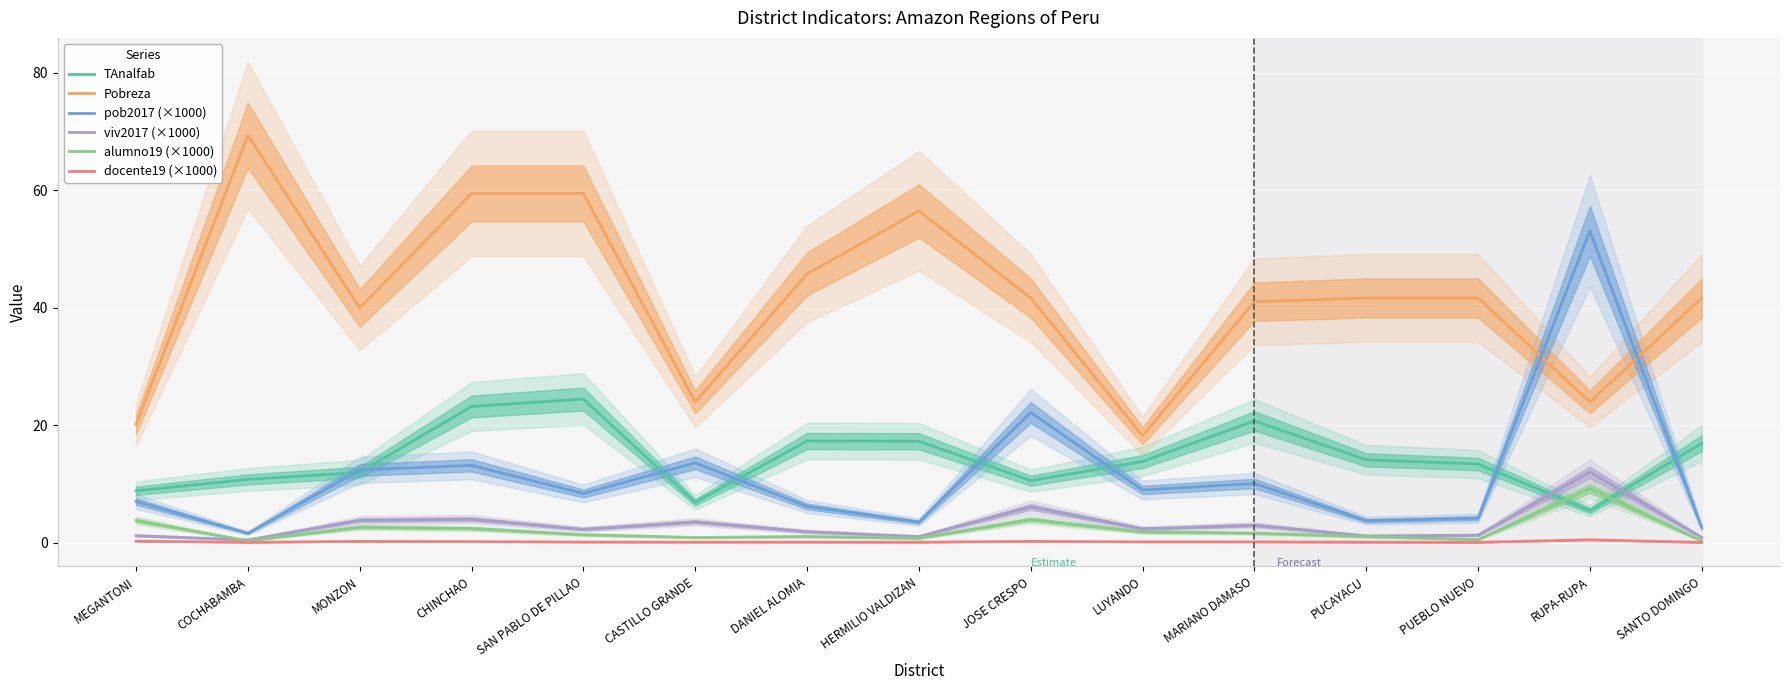

How many interior local peaks does the Pobreza series have?

2